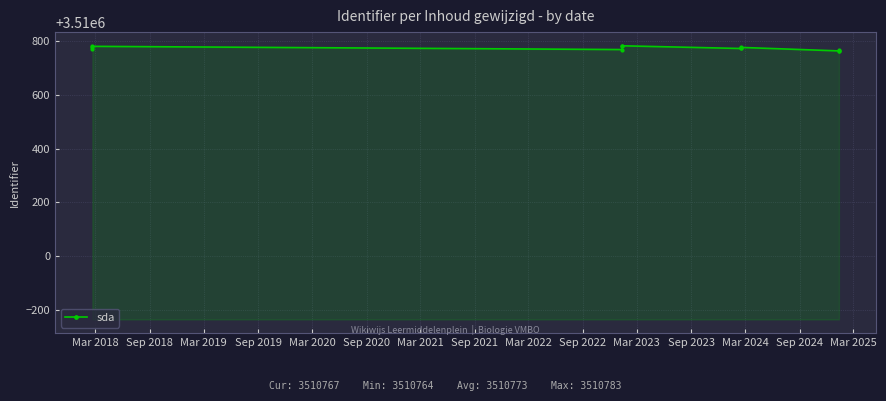

What is the sum of the values at Sep 2021 and Mar 2023?

7021540